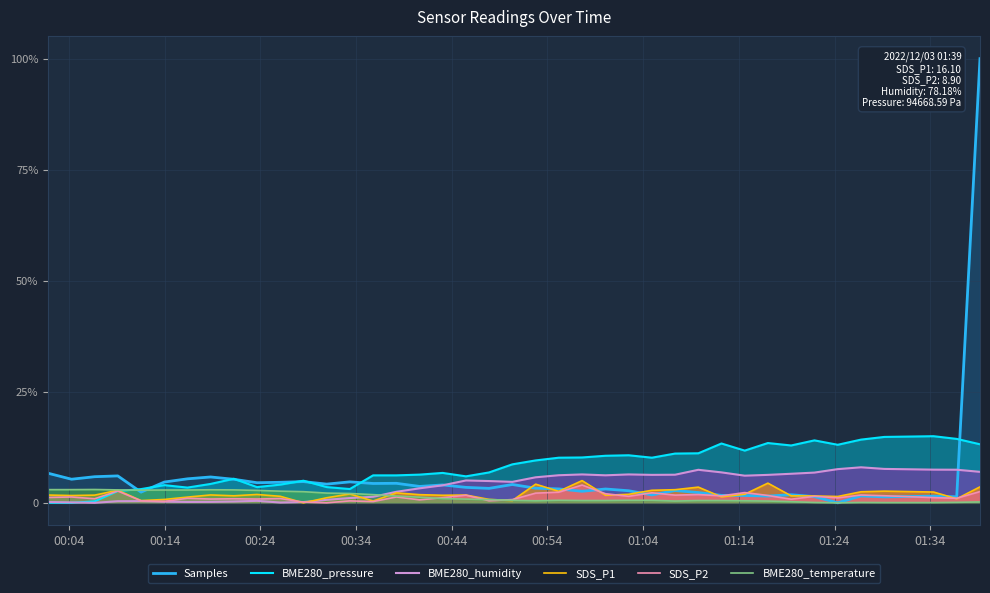

What is the label of the 26th point from the left?

2022/12/03 01:02:29